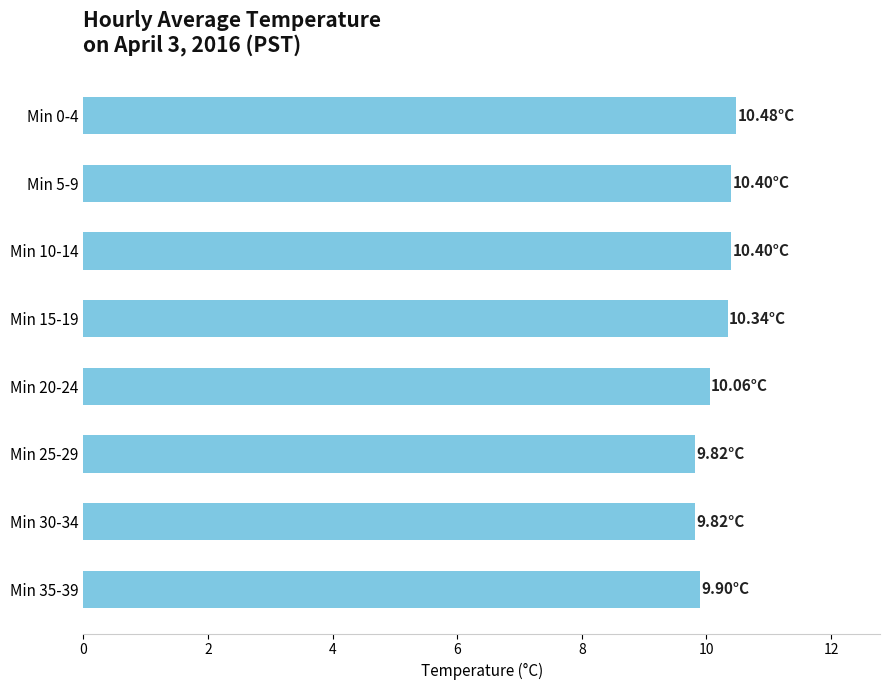

What is the sum of all values?

81.2